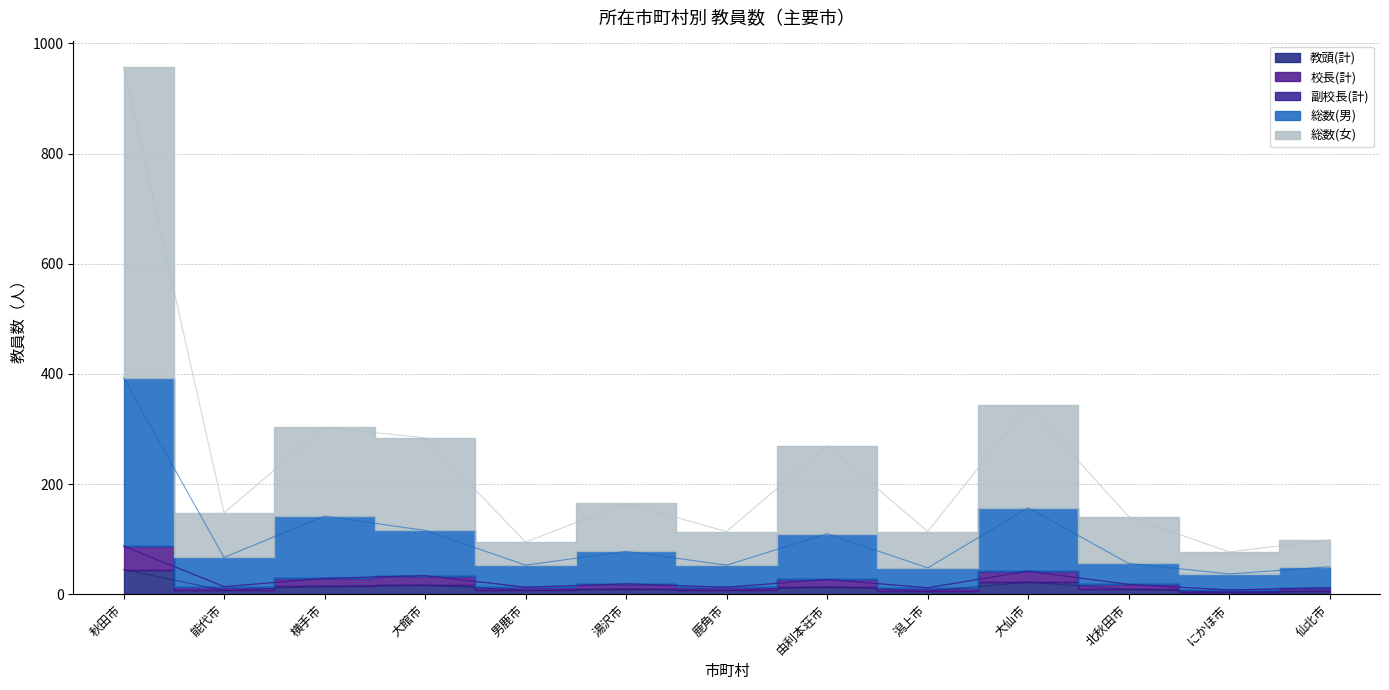

How many data points in 教頭(計) are less than 9?

6